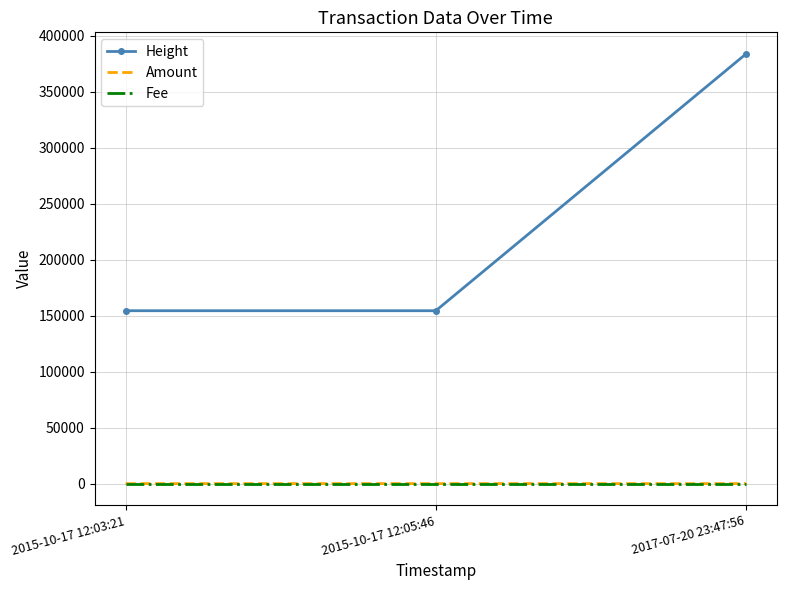

What is the difference between the maximum and minimum values in the Amount series?

1